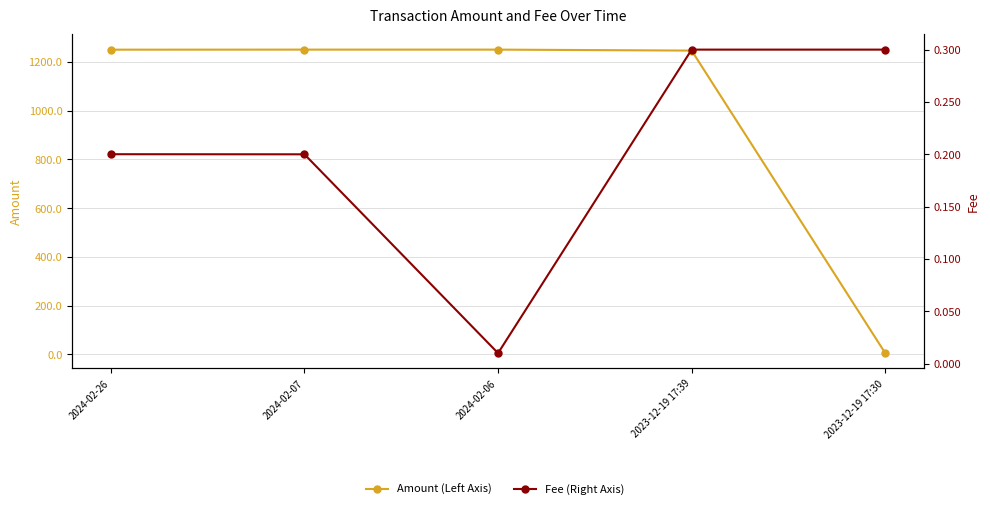

True or false: Amount (Left Axis) has more than 0 interior local peaks.

True